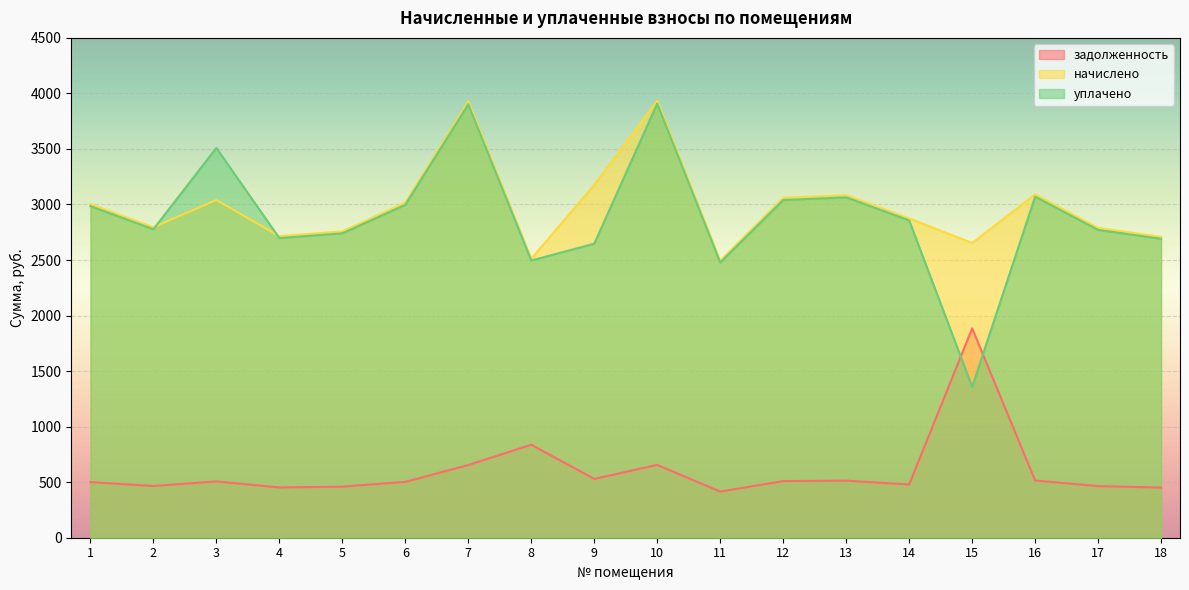

Which series has the largest range (max minus min)?

уплачено